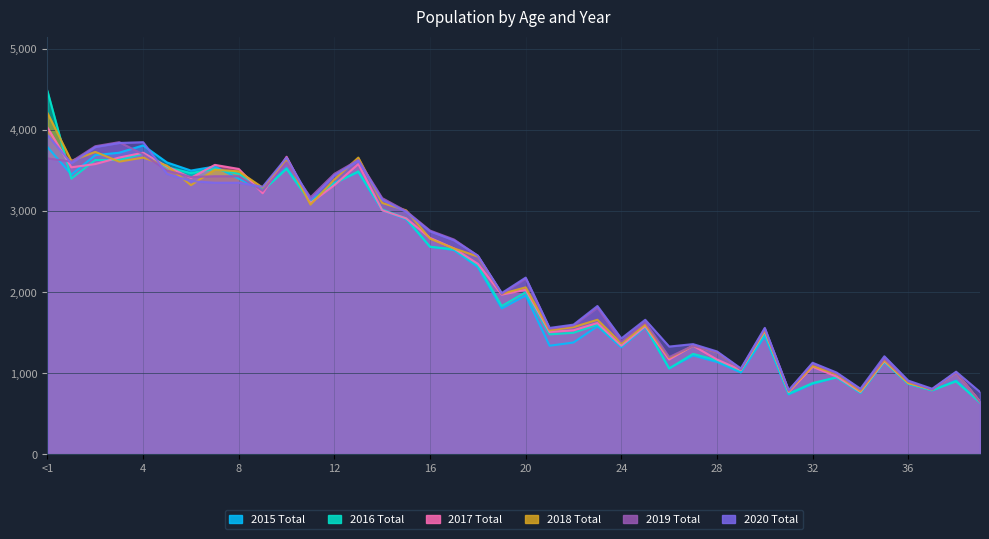

At which category does the chart reach its peak across all series?

<1